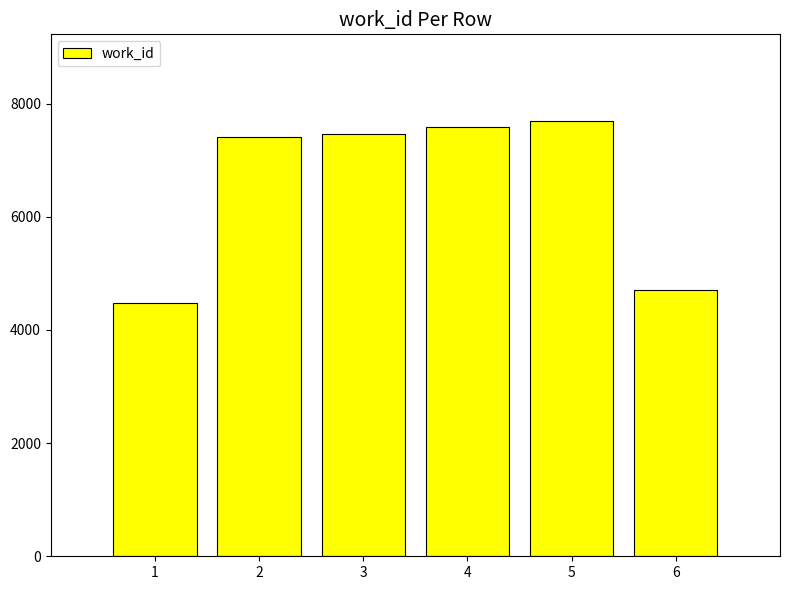

What is the difference between the second highest and second lowest values?

2891